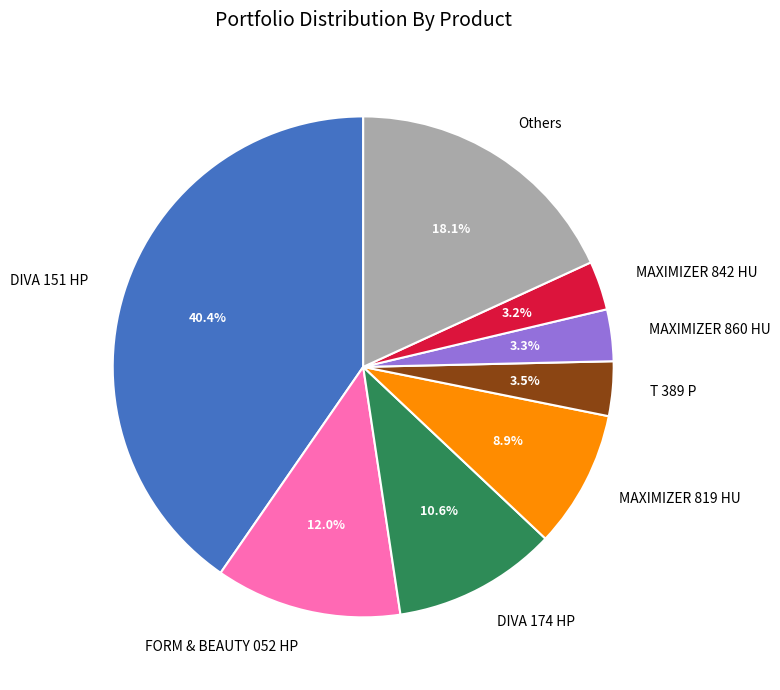

To the nearest percent, what is the combined percentage of T 389 P and MAXIMIZER 860 HU?

7%